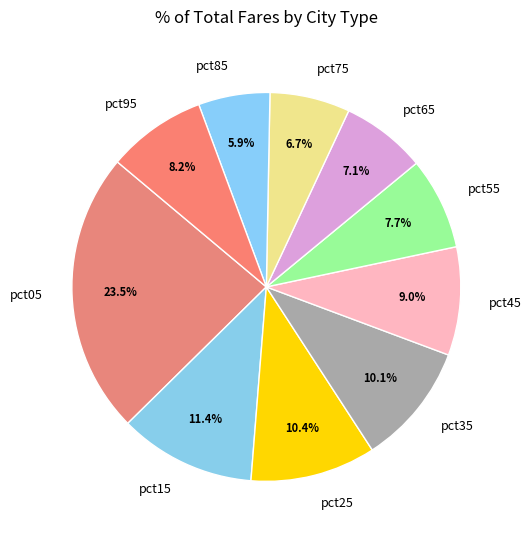

Does pct15 represent more than half of the total?

No